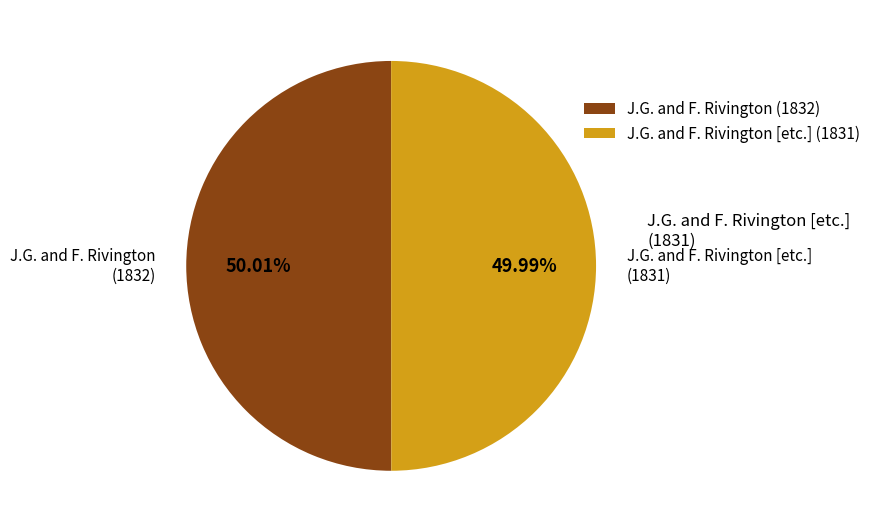

Count the number of slices in the pie.

2